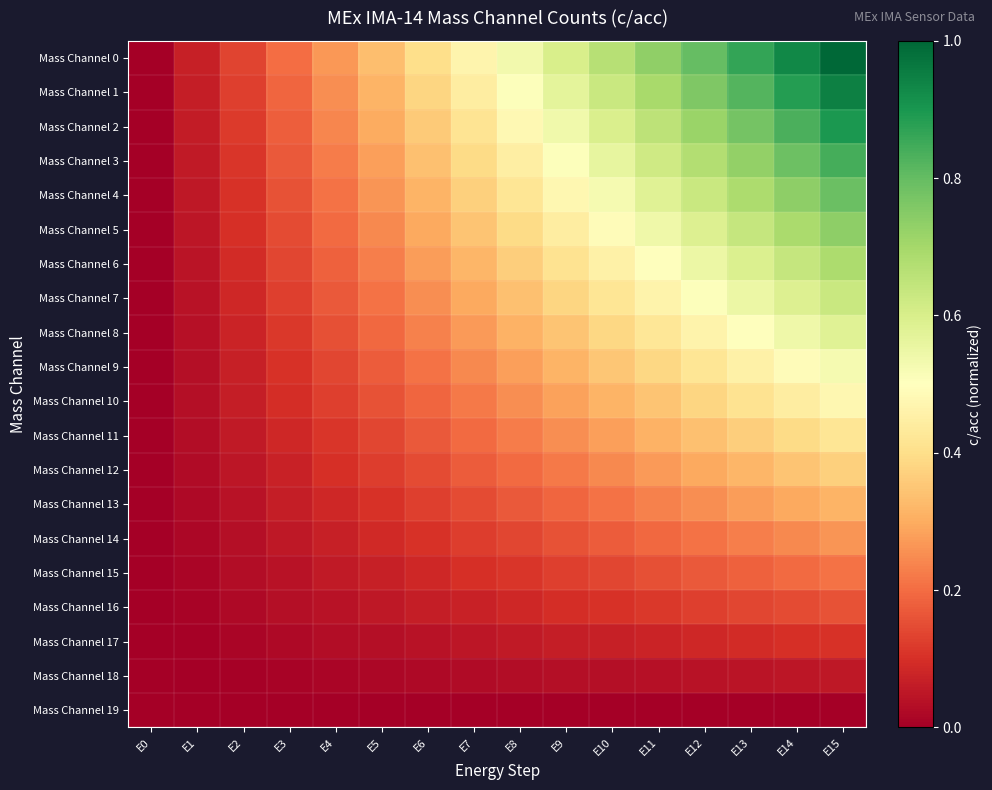

Reading left to right, what are all the values shown in this chart?

Mass Channel 0: E0=0.0	E1=0.1	E2=0.1	E3=0.2	E4=0.3	E5=0.3	E6=0.4	E7=0.5	E8=0.5	E9=0.6	E10=0.7	E11=0.7	E12=0.8	E13=0.9	E14=0.9	E15=1.0
Mass Channel 1: E0=0.0	E1=0.1	E2=0.1	E3=0.2	E4=0.3	E5=0.3	E6=0.4	E7=0.4	E8=0.5	E9=0.6	E10=0.6	E11=0.7	E12=0.8	E13=0.8	E14=0.9	E15=0.9
Mass Channel 2: E0=0.0	E1=0.1	E2=0.1	E3=0.2	E4=0.2	E5=0.3	E6=0.4	E7=0.4	E8=0.5	E9=0.5	E10=0.6	E11=0.7	E12=0.7	E13=0.8	E14=0.8	E15=0.9
Mass Channel 3: E0=0.0	E1=0.1	E2=0.1	E3=0.2	E4=0.2	E5=0.3	E6=0.3	E7=0.4	E8=0.4	E9=0.5	E10=0.6	E11=0.6	E12=0.7	E13=0.7	E14=0.8	E15=0.8
Mass Channel 4: E0=0.0	E1=0.1	E2=0.1	E3=0.2	E4=0.2	E5=0.3	E6=0.3	E7=0.4	E8=0.4	E9=0.5	E10=0.5	E11=0.6	E12=0.6	E13=0.7	E14=0.7	E15=0.8
Mass Channel 5: E0=0.0	E1=0.0	E2=0.1	E3=0.1	E4=0.2	E5=0.2	E6=0.3	E7=0.3	E8=0.4	E9=0.4	E10=0.5	E11=0.5	E12=0.6	E13=0.6	E14=0.7	E15=0.7
Mass Channel 6: E0=0.0	E1=0.0	E2=0.1	E3=0.1	E4=0.2	E5=0.2	E6=0.3	E7=0.3	E8=0.4	E9=0.4	E10=0.5	E11=0.5	E12=0.5	E13=0.6	E14=0.6	E15=0.7
Mass Channel 7: E0=0.0	E1=0.0	E2=0.1	E3=0.1	E4=0.2	E5=0.2	E6=0.3	E7=0.3	E8=0.3	E9=0.4	E10=0.4	E11=0.5	E12=0.5	E13=0.5	E14=0.6	E15=0.6
Mass Channel 8: E0=0.0	E1=0.0	E2=0.1	E3=0.1	E4=0.2	E5=0.2	E6=0.2	E7=0.3	E8=0.3	E9=0.3	E10=0.4	E11=0.4	E12=0.5	E13=0.5	E14=0.5	E15=0.6
Mass Channel 9: E0=0.0	E1=0.0	E2=0.1	E3=0.1	E4=0.1	E5=0.2	E6=0.2	E7=0.2	E8=0.3	E9=0.3	E10=0.4	E11=0.4	E12=0.4	E13=0.5	E14=0.5	E15=0.5
Mass Channel 10: E0=0.0	E1=0.0	E2=0.1	E3=0.1	E4=0.1	E5=0.2	E6=0.2	E7=0.2	E8=0.3	E9=0.3	E10=0.3	E11=0.3	E12=0.4	E13=0.4	E14=0.4	E15=0.5
Mass Channel 11: E0=0.0	E1=0.0	E2=0.1	E3=0.1	E4=0.1	E5=0.1	E6=0.2	E7=0.2	E8=0.2	E9=0.3	E10=0.3	E11=0.3	E12=0.3	E13=0.4	E14=0.4	E15=0.4
Mass Channel 12: E0=0.0	E1=0.0	E2=0.0	E3=0.1	E4=0.1	E5=0.1	E6=0.1	E7=0.2	E8=0.2	E9=0.2	E10=0.2	E11=0.3	E12=0.3	E13=0.3	E14=0.3	E15=0.4
Mass Channel 13: E0=0.0	E1=0.0	E2=0.0	E3=0.1	E4=0.1	E5=0.1	E6=0.1	E7=0.1	E8=0.2	E9=0.2	E10=0.2	E11=0.2	E12=0.3	E13=0.3	E14=0.3	E15=0.3
Mass Channel 14: E0=0.0	E1=0.0	E2=0.0	E3=0.1	E4=0.1	E5=0.1	E6=0.1	E7=0.1	E8=0.1	E9=0.2	E10=0.2	E11=0.2	E12=0.2	E13=0.2	E14=0.2	E15=0.3
Mass Channel 15: E0=0.0	E1=0.0	E2=0.0	E3=0.0	E4=0.1	E5=0.1	E6=0.1	E7=0.1	E8=0.1	E9=0.1	E10=0.1	E11=0.2	E12=0.2	E13=0.2	E14=0.2	E15=0.2
Mass Channel 16: E0=0.0	E1=0.0	E2=0.0	E3=0.0	E4=0.0	E5=0.1	E6=0.1	E7=0.1	E8=0.1	E9=0.1	E10=0.1	E11=0.1	E12=0.1	E13=0.1	E14=0.1	E15=0.2
Mass Channel 17: E0=0.0	E1=0.0	E2=0.0	E3=0.0	E4=0.0	E5=0.0	E6=0.0	E7=0.0	E8=0.1	E9=0.1	E10=0.1	E11=0.1	E12=0.1	E13=0.1	E14=0.1	E15=0.1
Mass Channel 18: E0=0.0	E1=0.0	E2=0.0	E3=0.0	E4=0.0	E5=0.0	E6=0.0	E7=0.0	E8=0.0	E9=0.0	E10=0.0	E11=0.0	E12=0.0	E13=0.0	E14=0.0	E15=0.1
Mass Channel 19: E0=0.0	E1=0.0	E2=0.0	E3=0.0	E4=0.0	E5=0.0	E6=0.0	E7=0.0	E8=0.0	E9=0.0	E10=0.0	E11=0.0	E12=0.0	E13=0.0	E14=0.0	E15=0.0